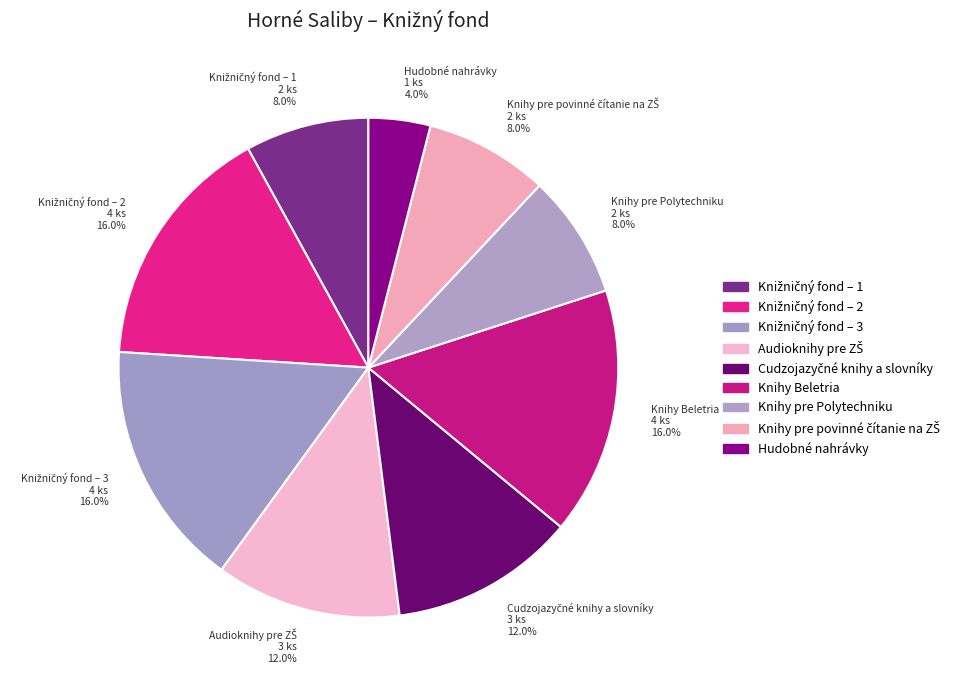

Which slice is the smallest?

Hudobné nahrávky